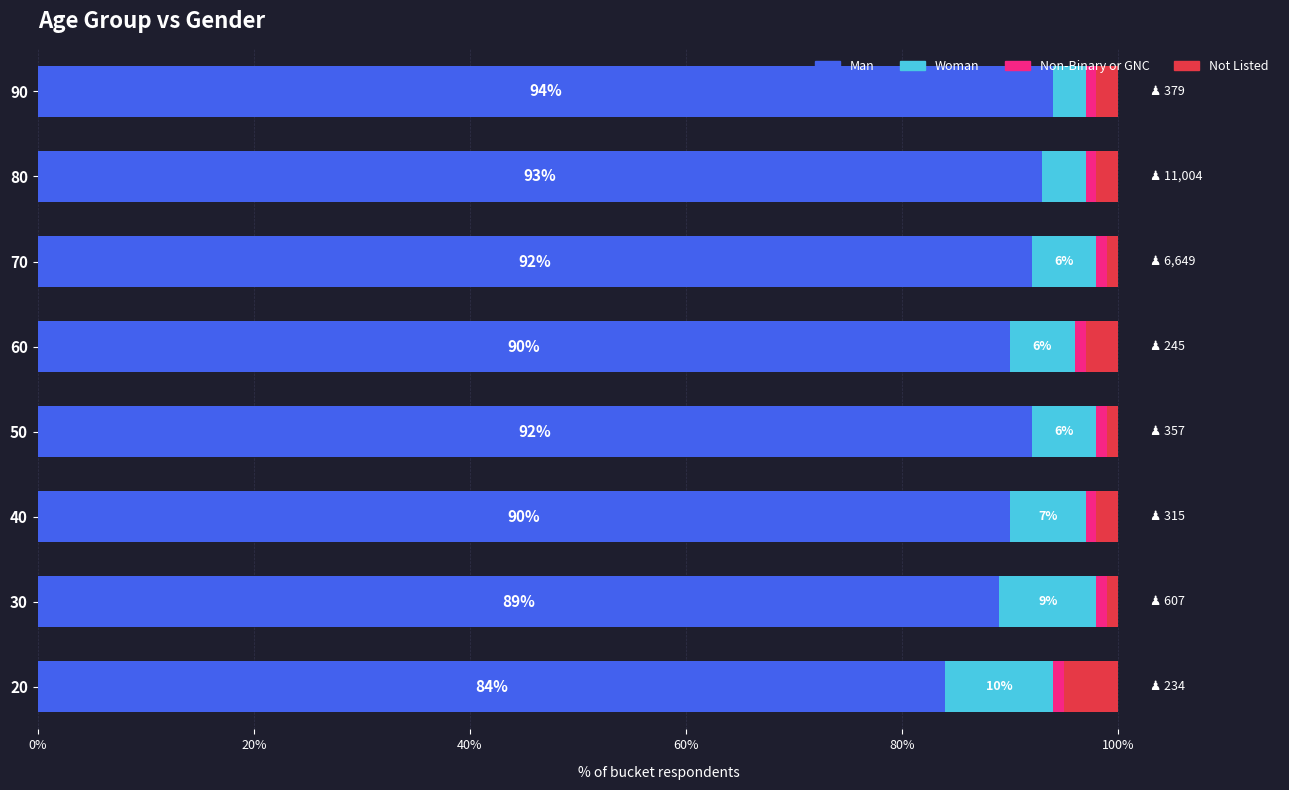

True or false: Man has a value of 151 at 90.

False